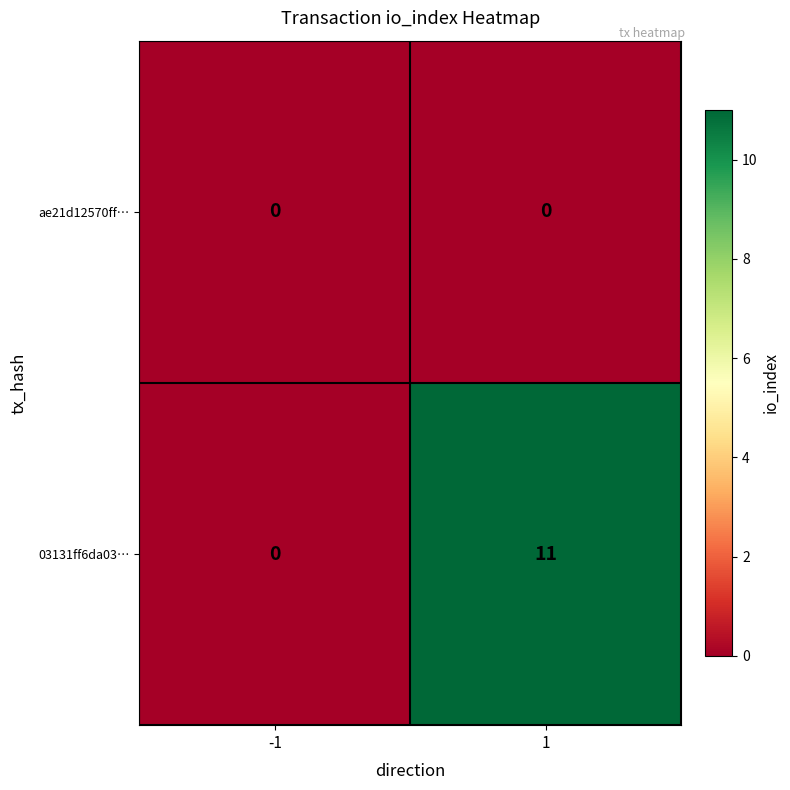

Which series has the largest total across all categories?

03131ff6da03…